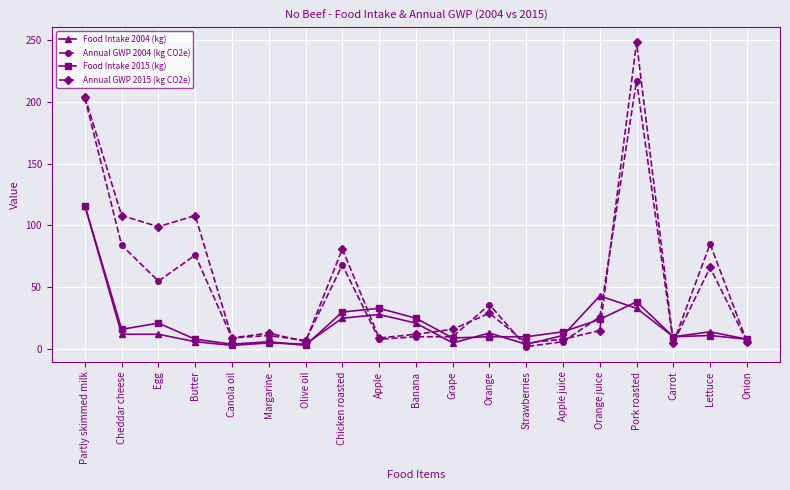

What is the label of the 9th point from the left?

Apple